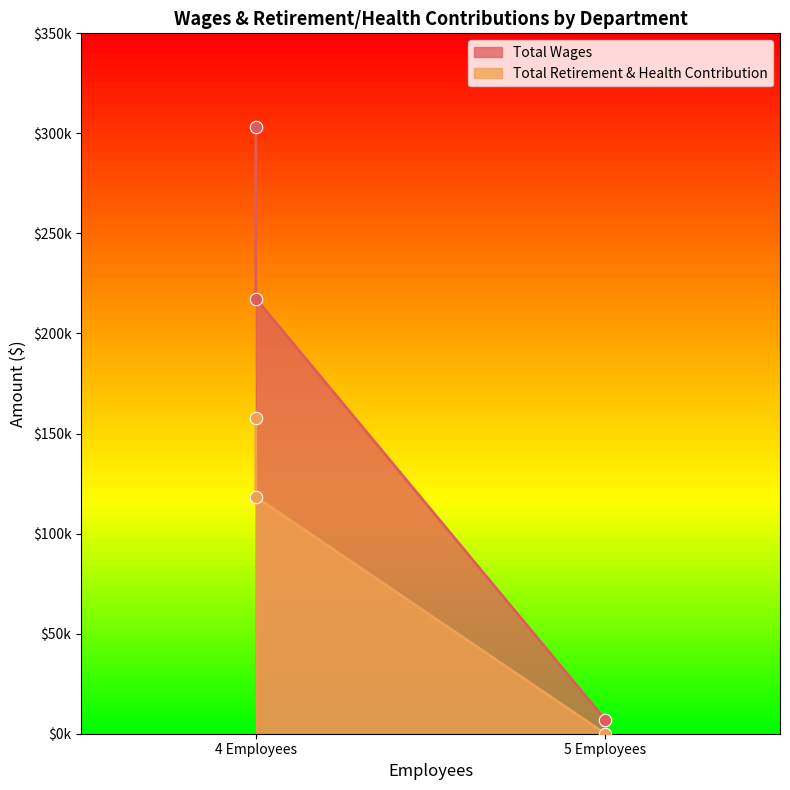

At how many categories does at least one series exceed 290080?

1